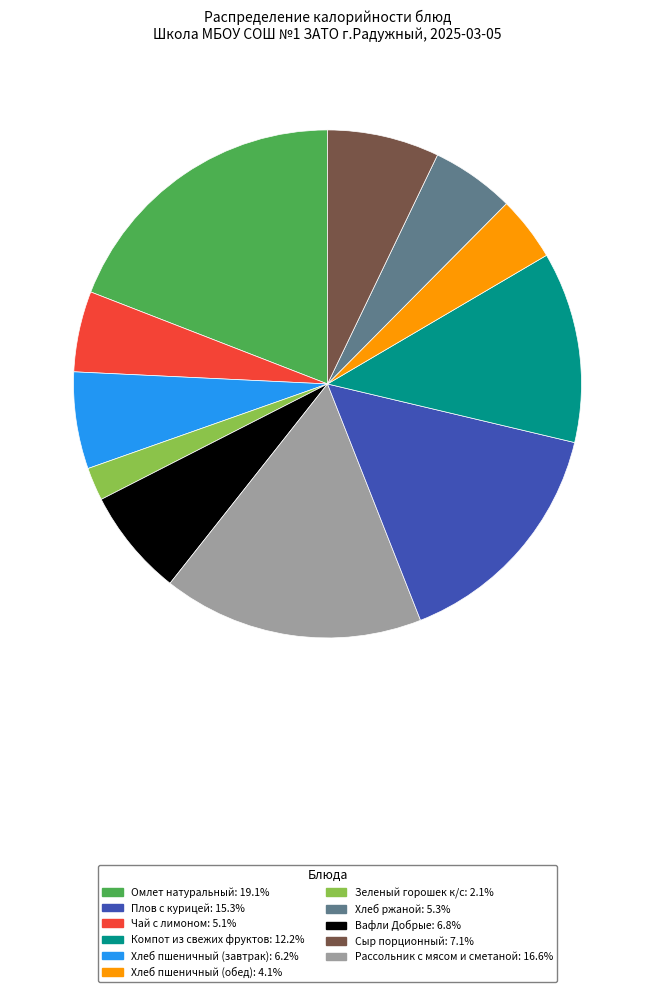

Is there any slice that represents more than half of the pie?

No